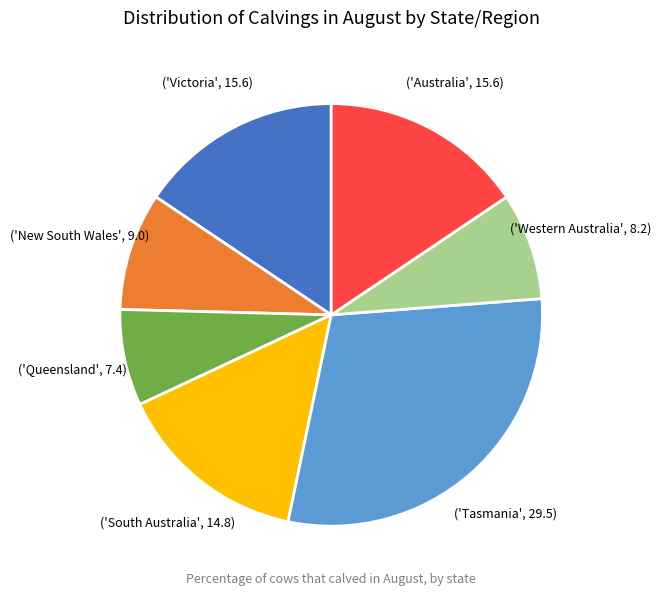

Does any single category account for the majority?

No